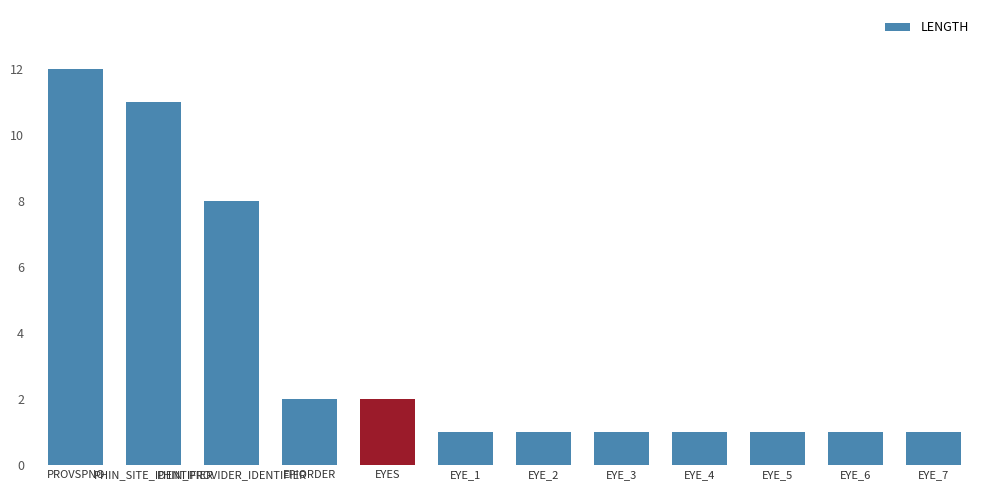

What is the average value?

4